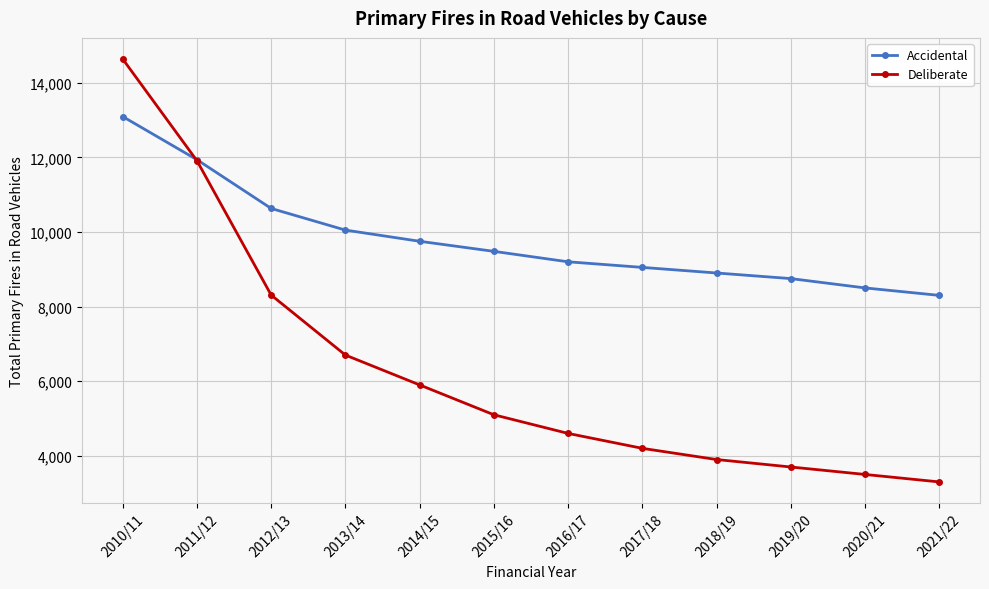

List the series in order of their overall mean, lowest first.

Deliberate, Accidental